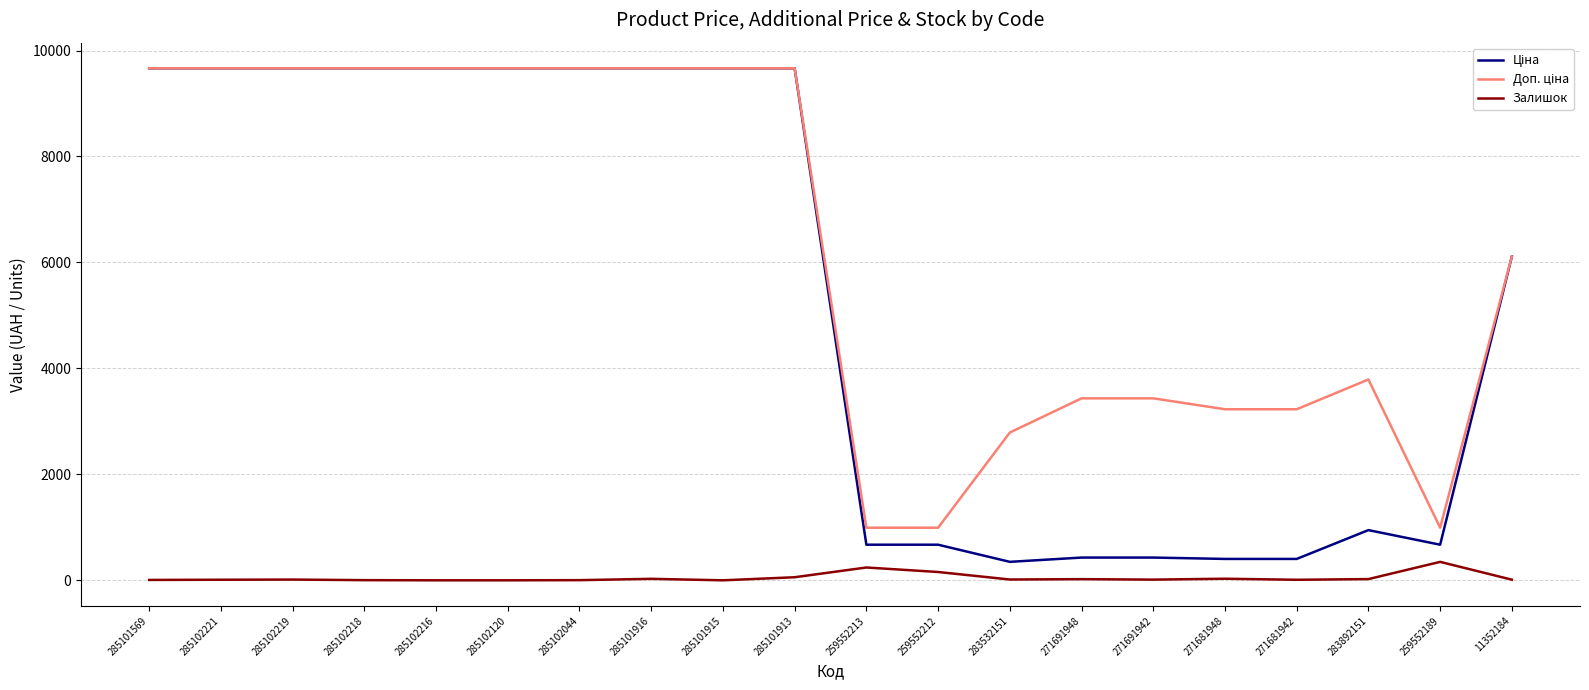

What is the maximum value shown in the chart?

9664.7